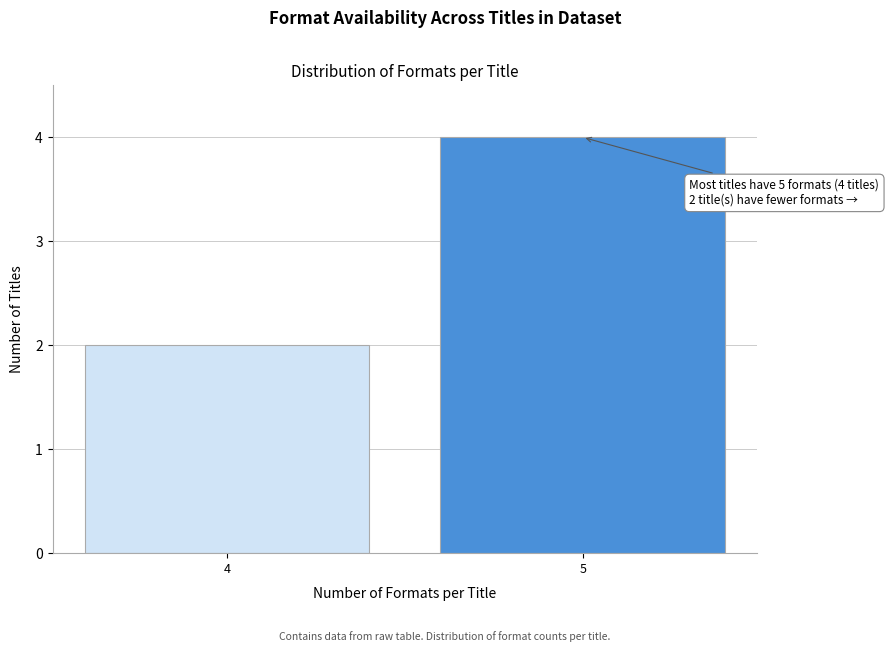

Reading right to left, transcribe all the data shown in this chart.

4	2